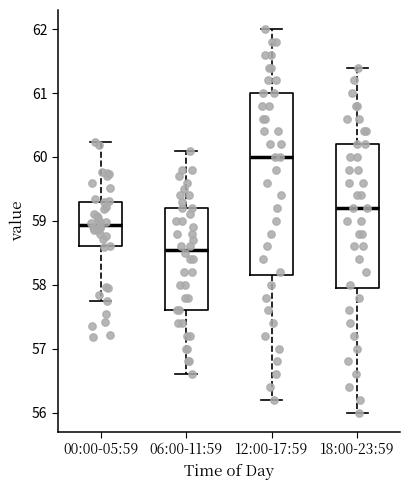

Which box is the tallest, from its lower edge to its upper edge?

12:00-17:59